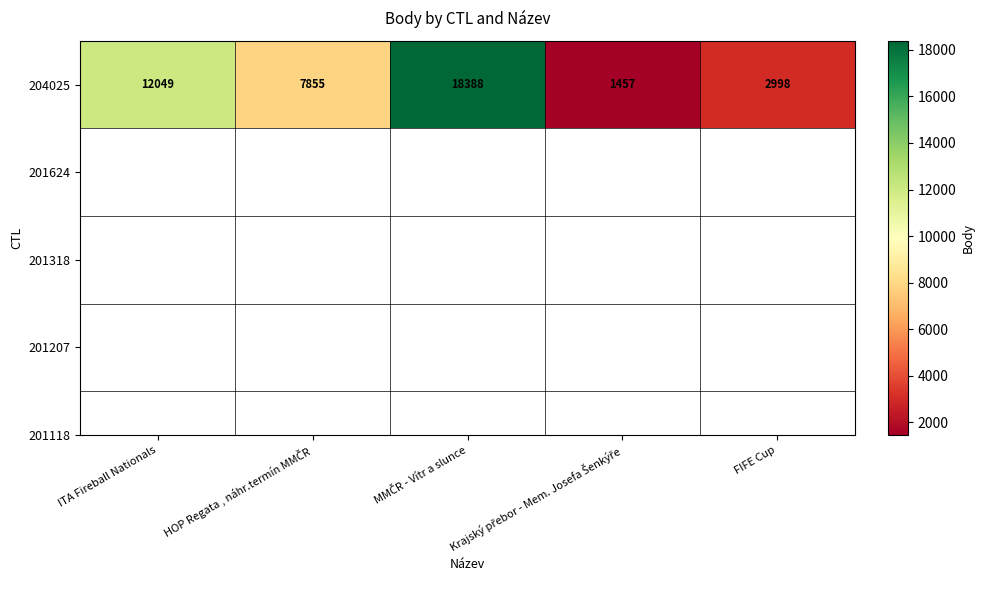

Rank the categories by value from lowest to highest.

Krajský přebor - Mem. Josefa Šenkýře, FIFE Cup, HOP Regata , náhr.termín MMČR, ITA Fireball Nationals, MMČR - Vítr a slunce